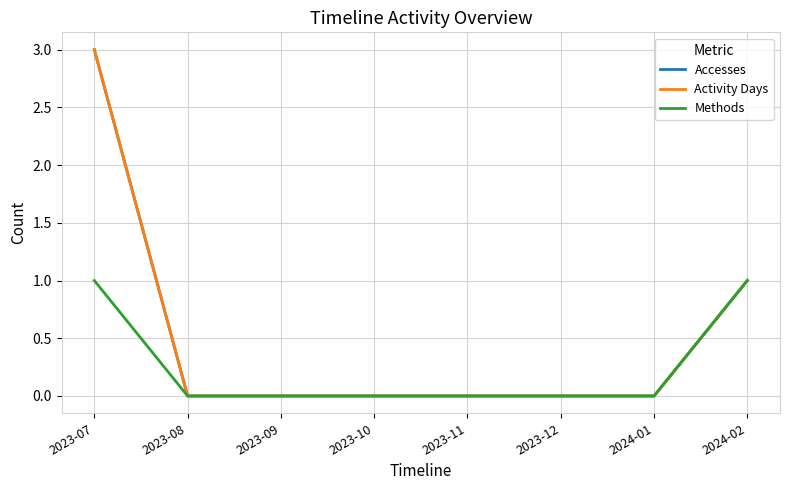

True or false: Methods and Accesses intersect in this chart.

False